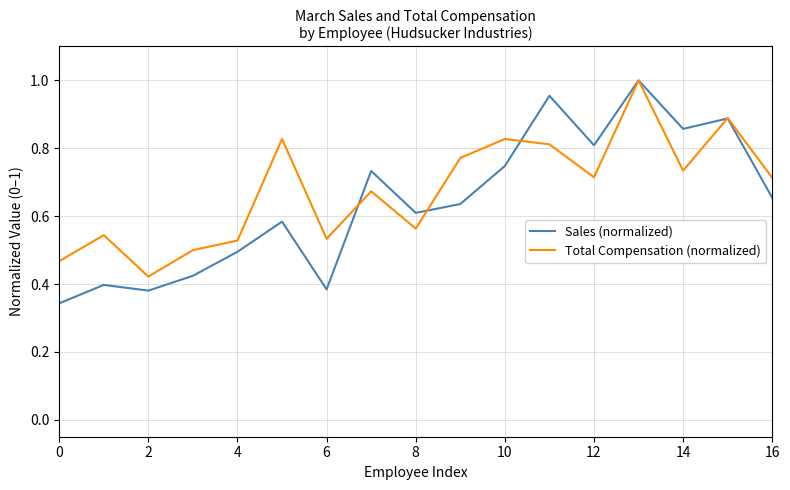

What are all the series names shown in the legend?

Sales (normalized), Total Compensation (normalized)